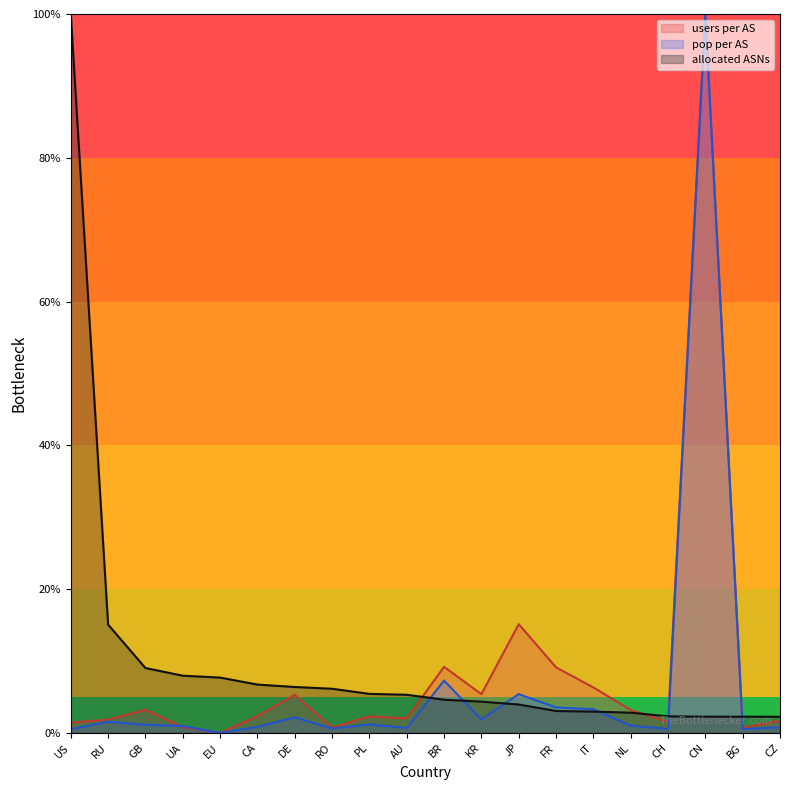

Where do pop per AS and users per AS first cross each other?

GB and UA